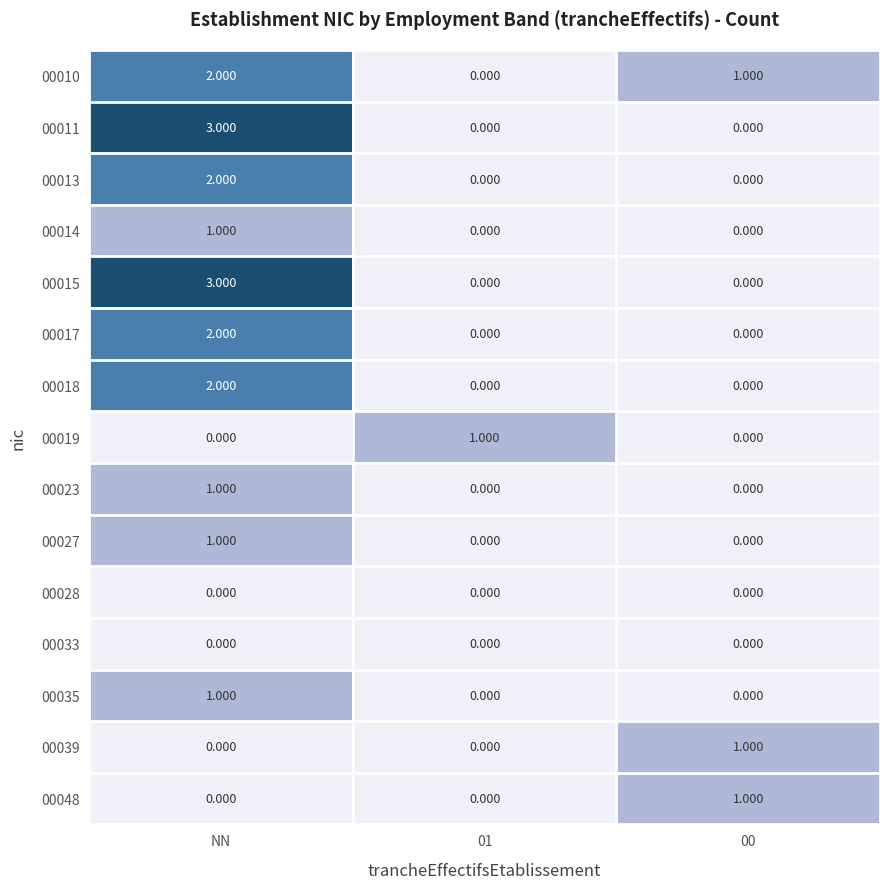

At which category is the sum across all series the highest?

NN